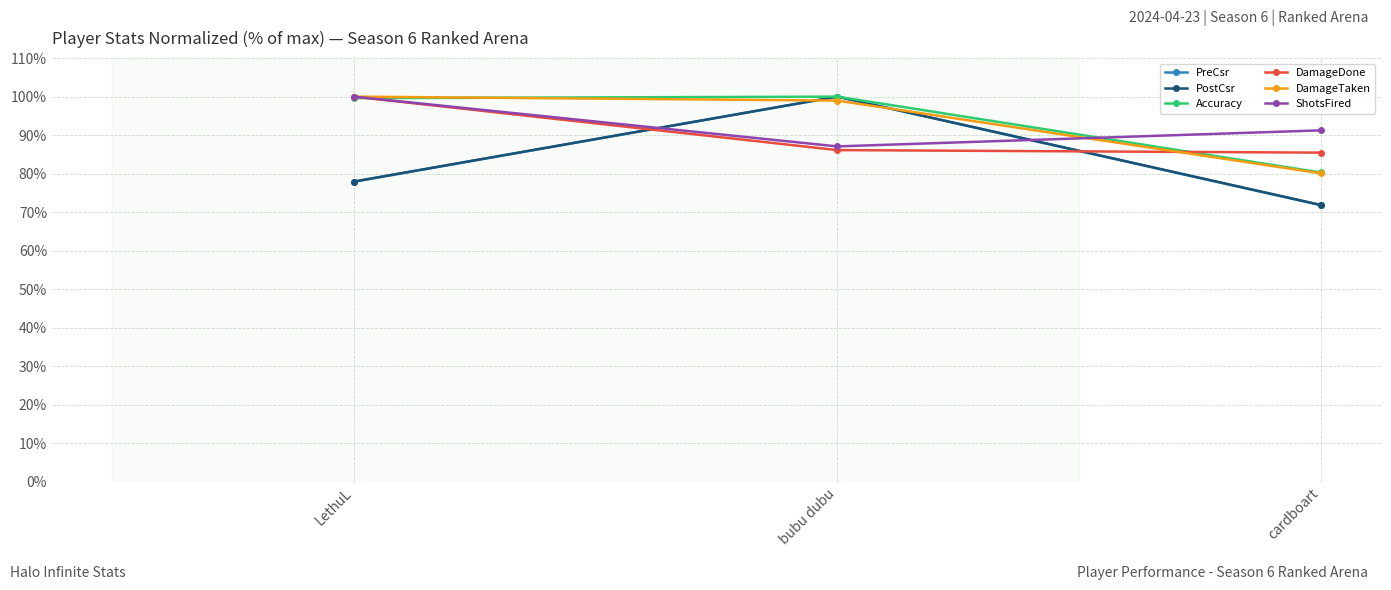

Does the chart have visible grid lines?

Yes